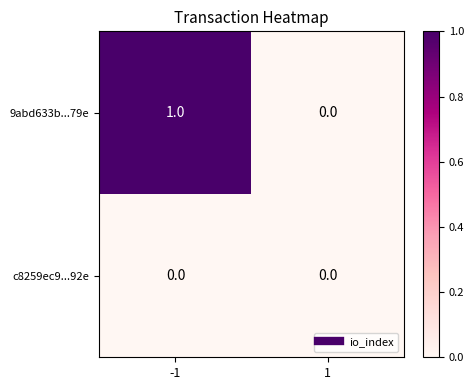

Reading left to right, extract all data points from this chart.

9abd633b...79e: 1	0
c8259ec9...92e: 0	0